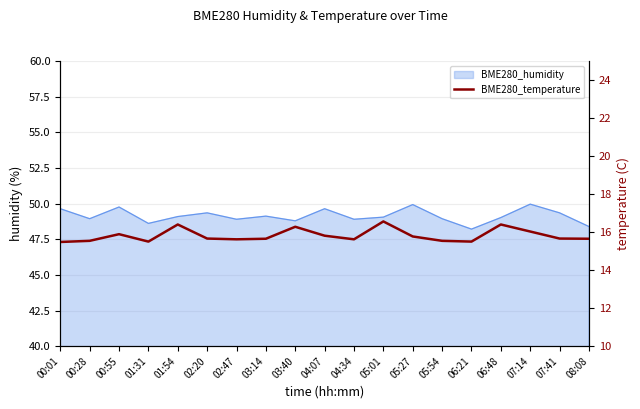

At which category does the data reach its first local peak?

00:55